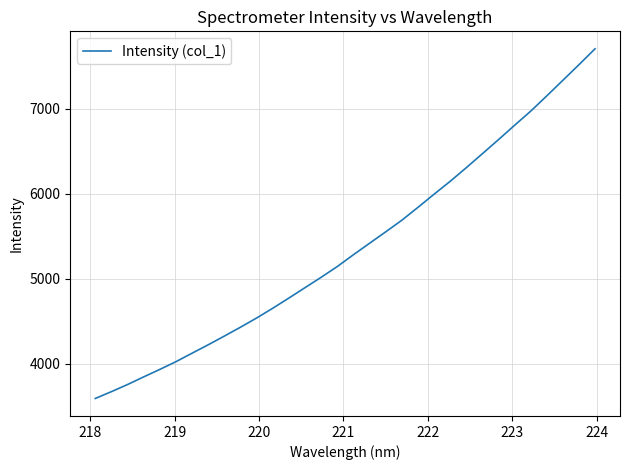

What is the minimum value shown in the chart?

3591.1